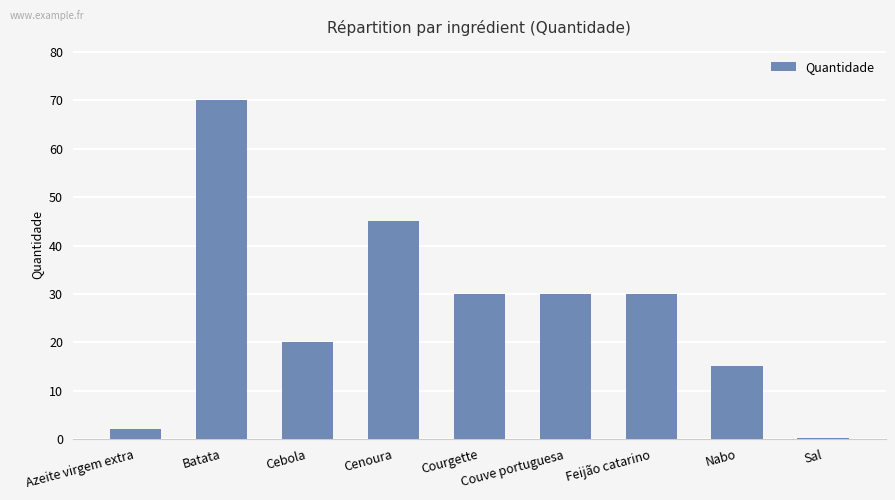

The value at Cebola is 20.0. True or false?

True